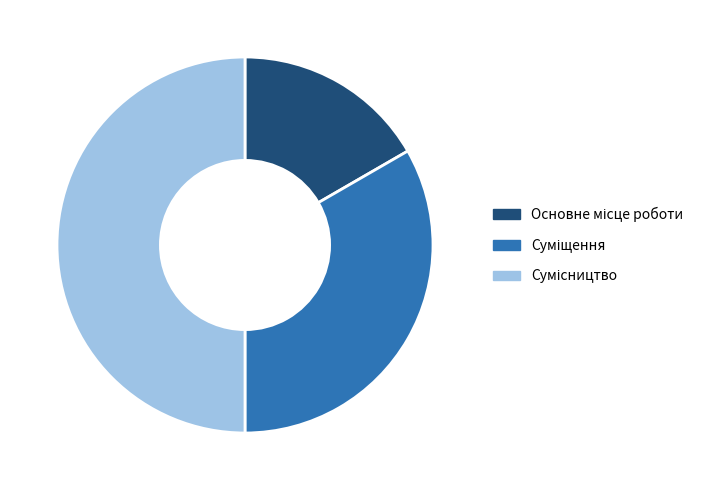

What is the largest slice in the pie chart?

Сумісництво